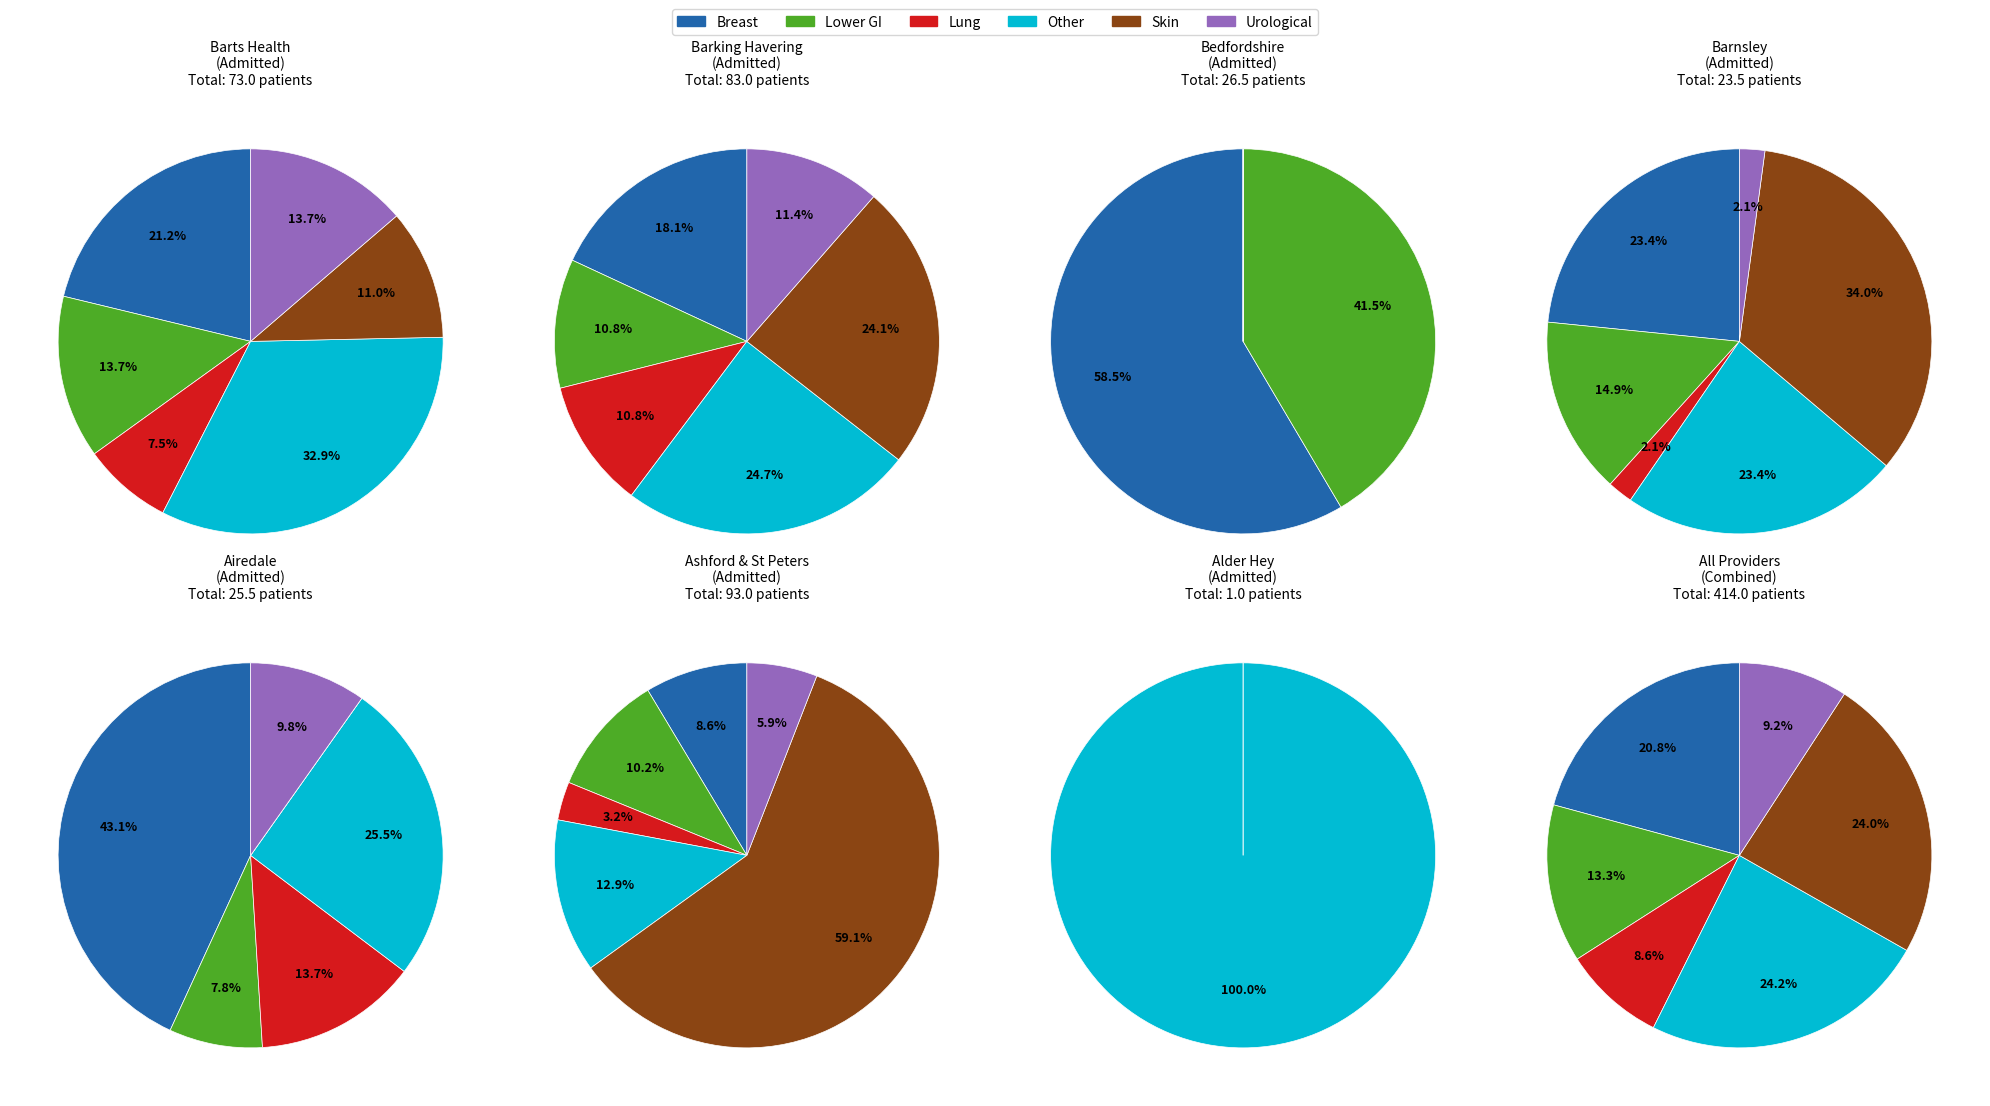

True or false: Urological (Excluding Testicular) accounts for 5% of the total.

False